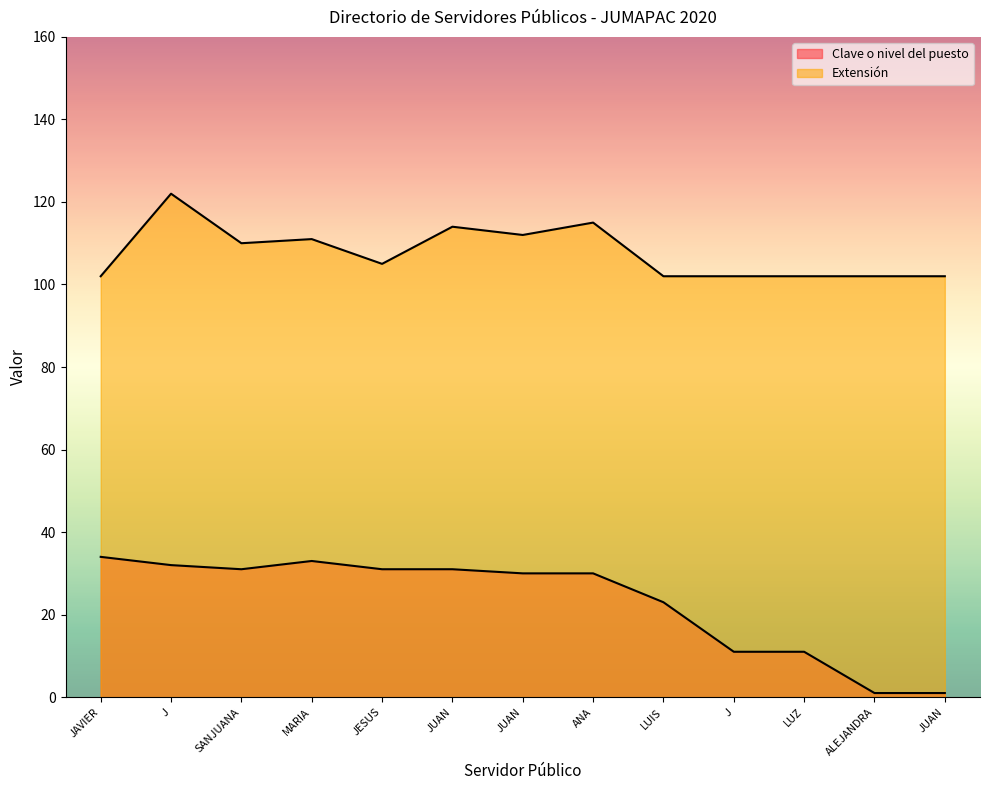

At which category does Extensión reach its first local valley?

SANJUANA